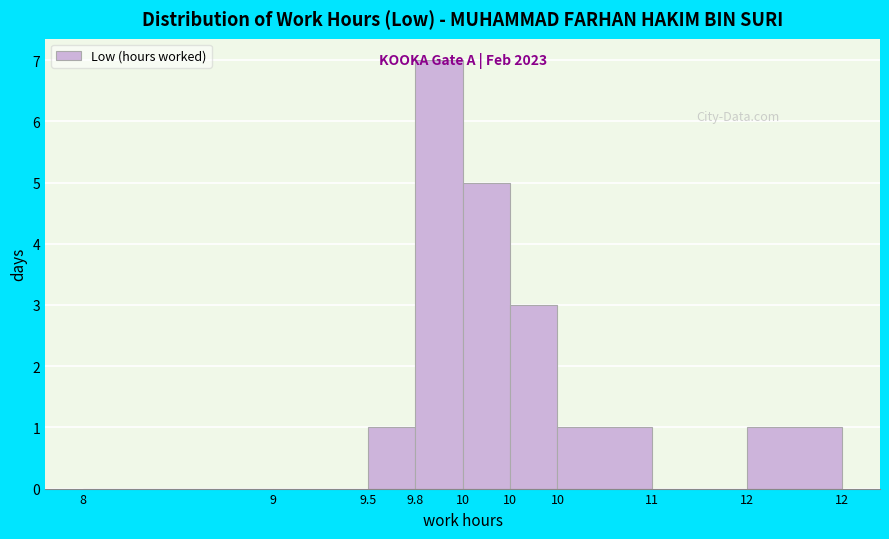

Count the number of categories in the chart.

9